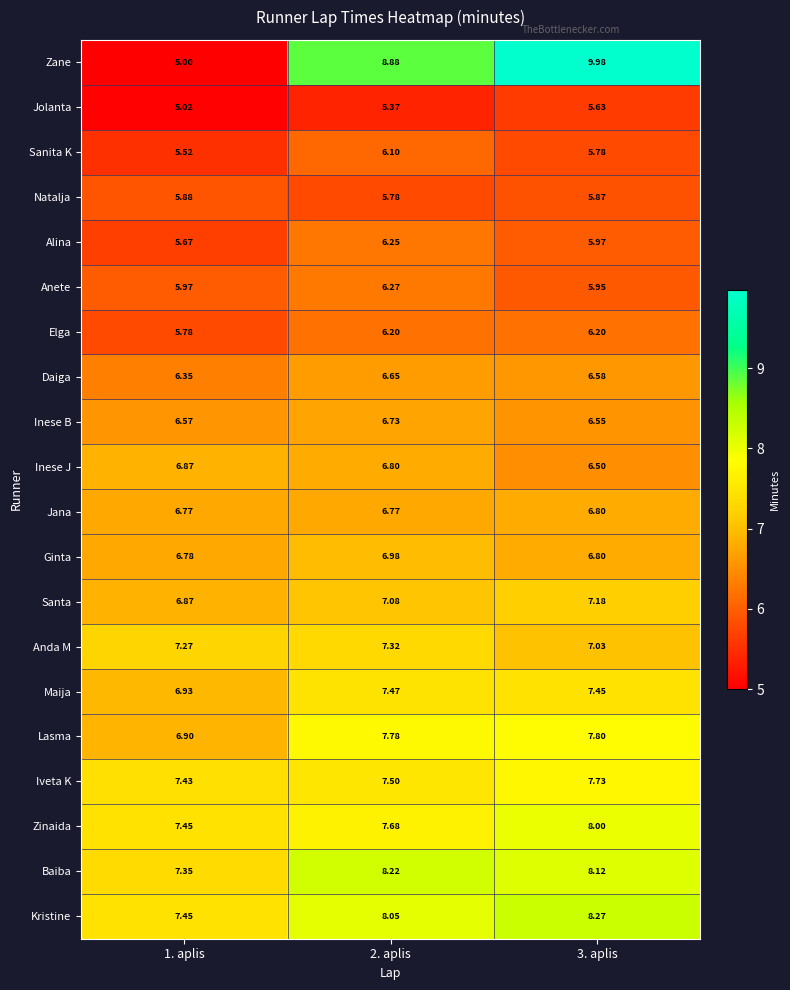

Which series changed the most between 1. aplis and 2. aplis?

Zane